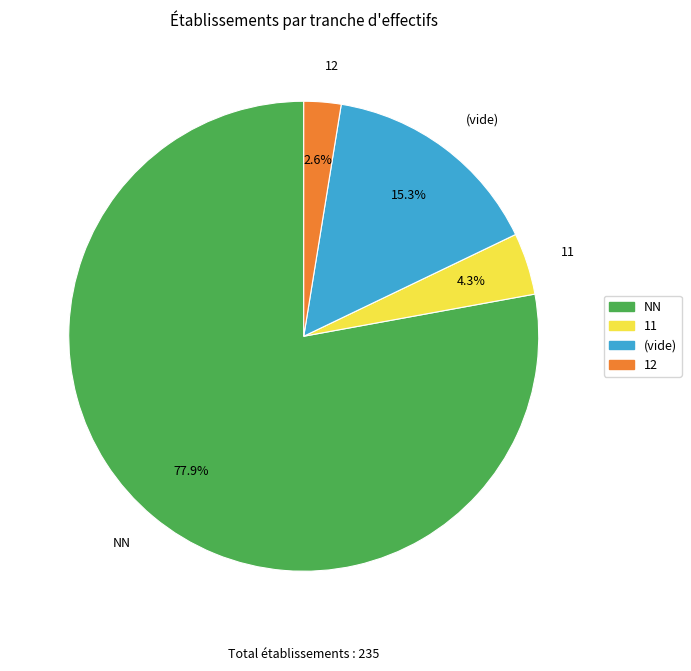

Rank the categories by value from lowest to highest.

12, 11, (vide), NN